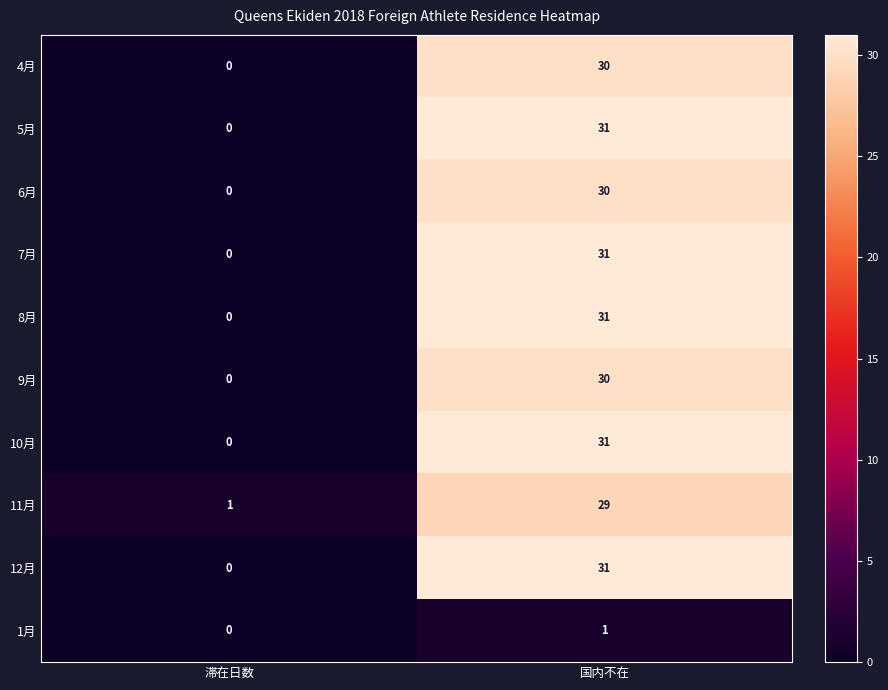

How many series are shown in this chart?

10